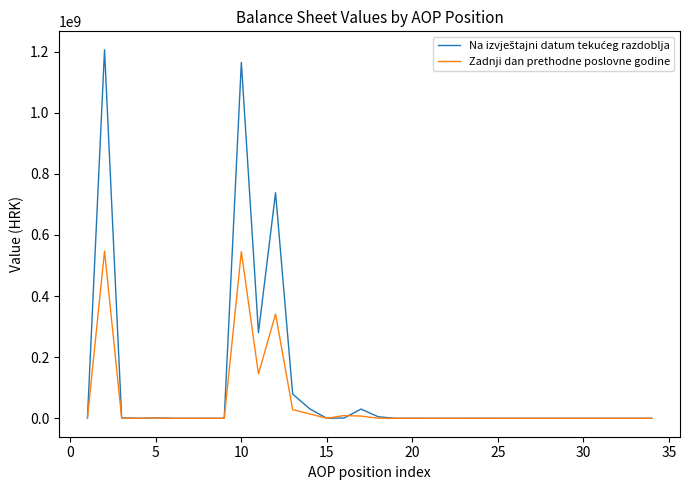

What is the average value of the Na izvještajni datum tekućeg razdoblja series?

104104511